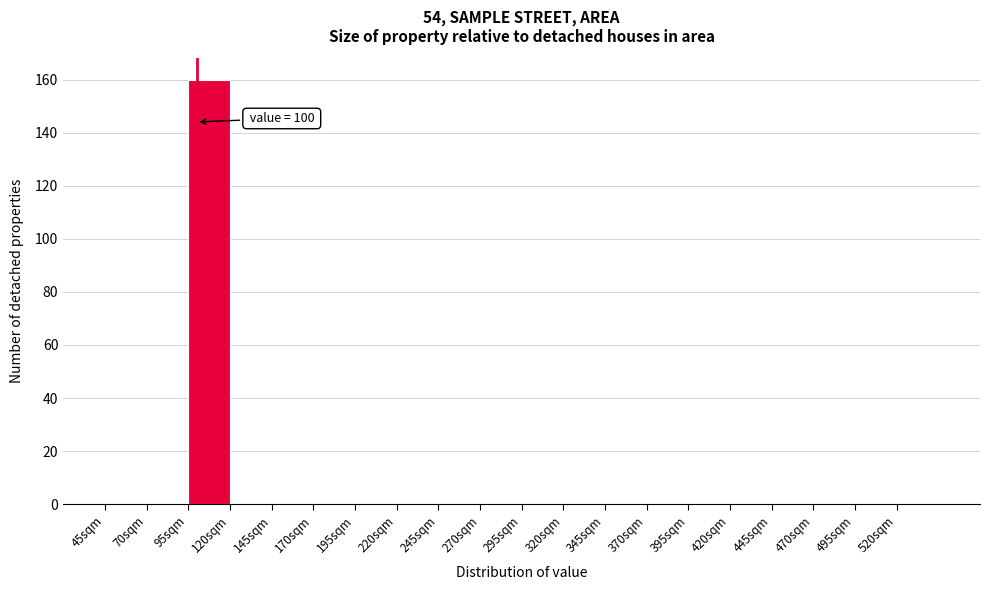

Over which range of the x-axis is the bar tallest?

95 to 120